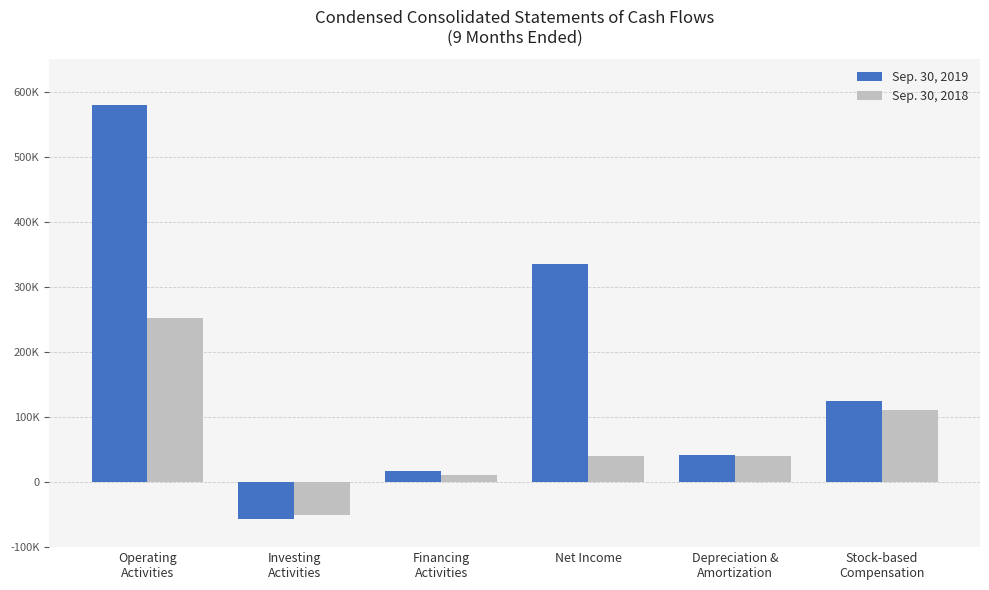

Are the bars horizontal?

No